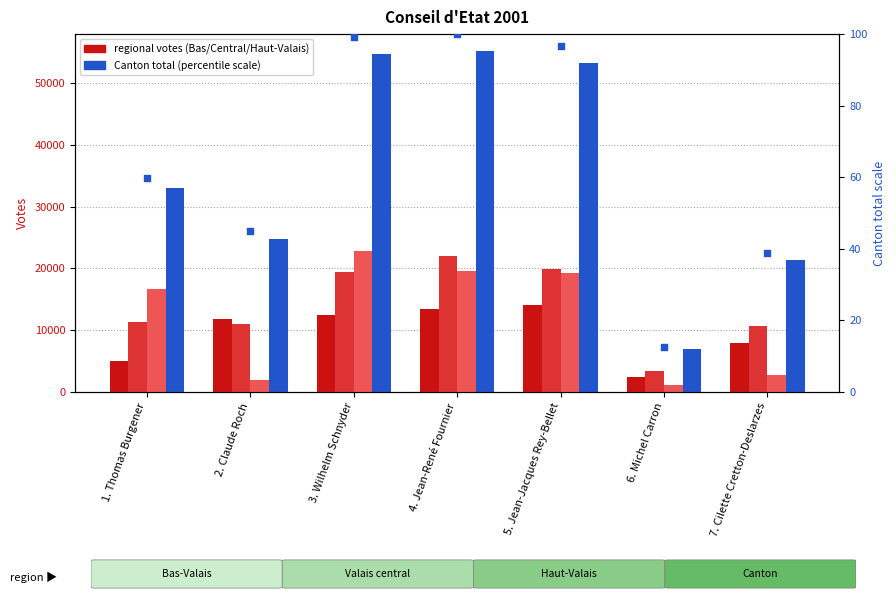

Which series has the largest Y range (max minus min)?

Canton